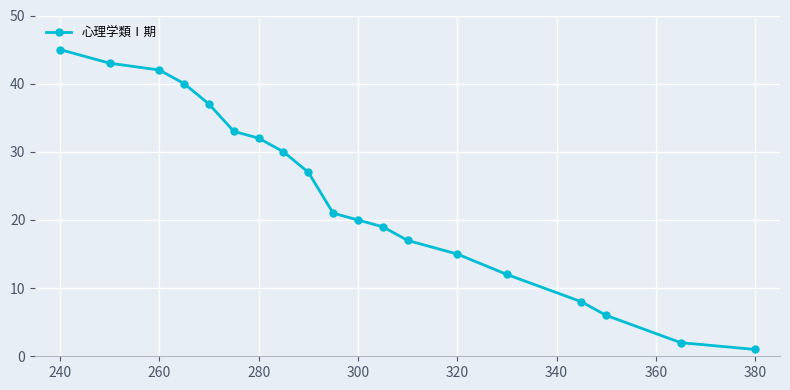

Does the chart display data point markers on the line(s)?

Yes